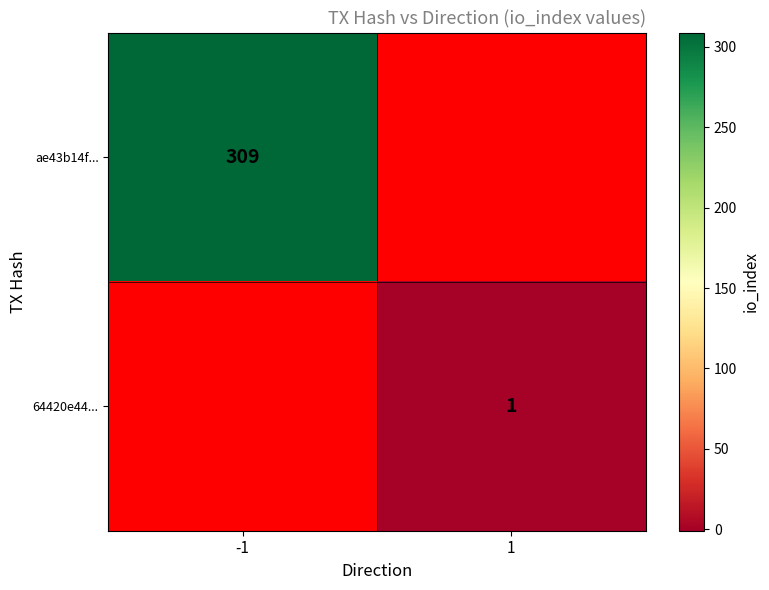

Is the value of 64420e44... at 1 greater than the value of ae43b14f... at -1?

No